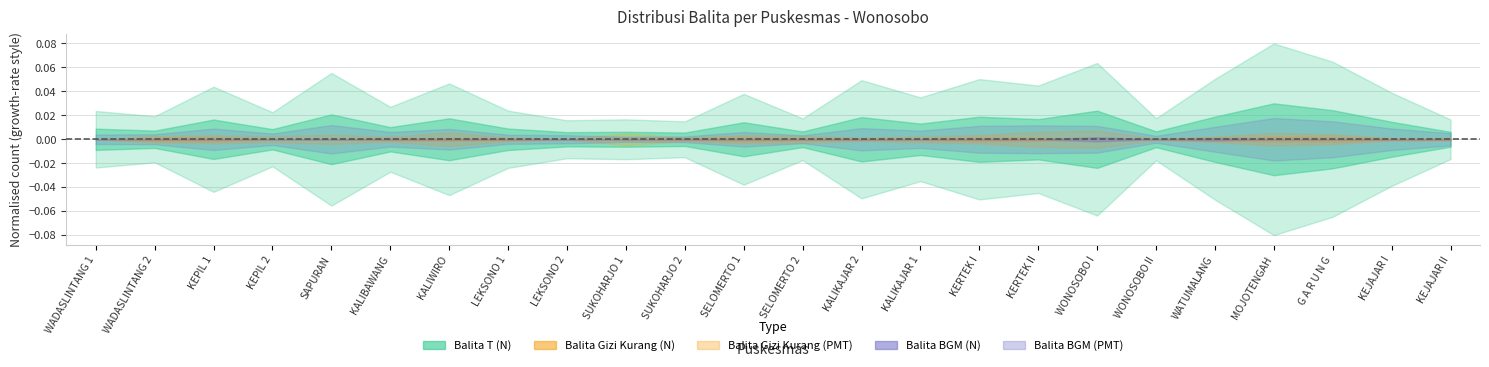

At which category does Balita Gizi Kurang (PMT) reach its first local valley?

SAPURAN